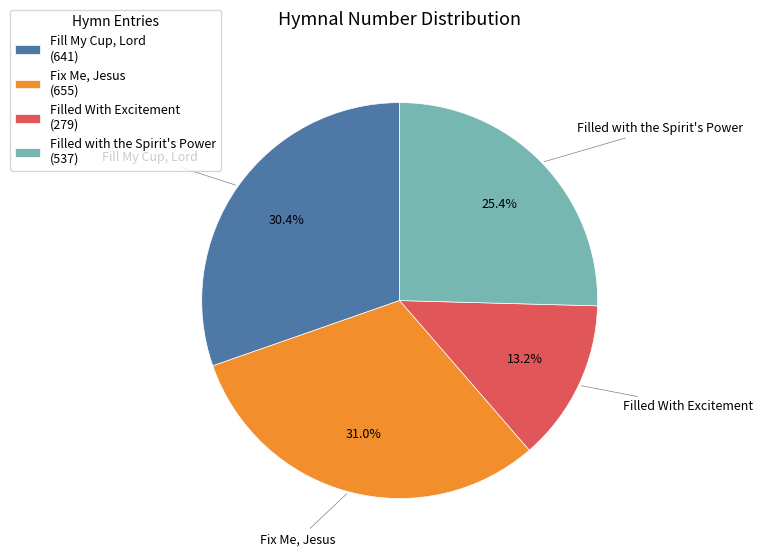

What is the total percentage of Filled With Excitement and Fix Me, Jesus?

44.2%